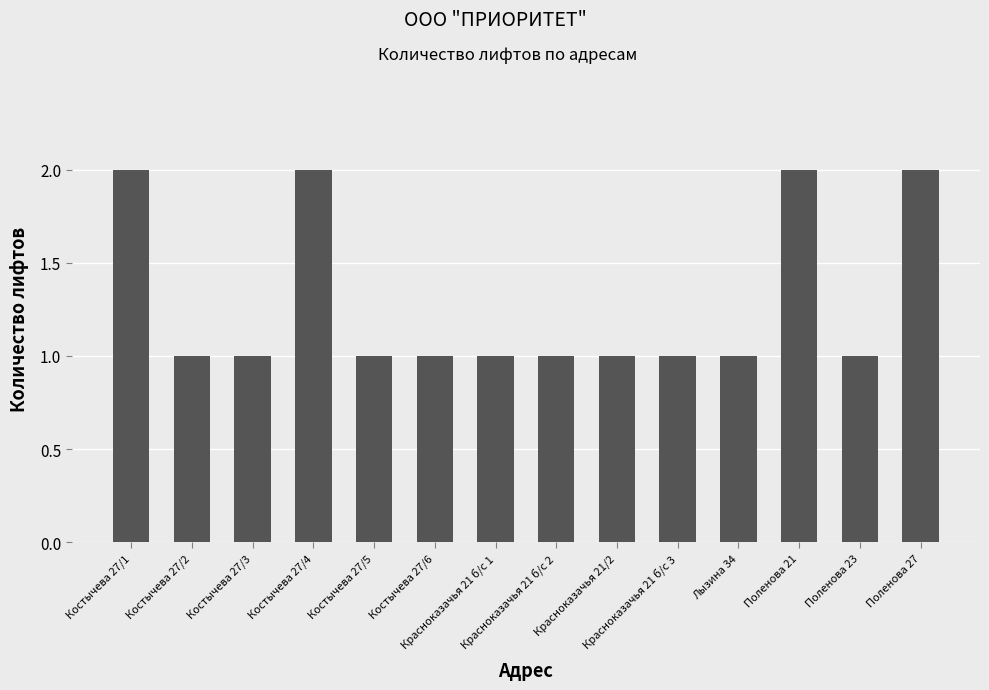

What is the greatest value displayed?

2